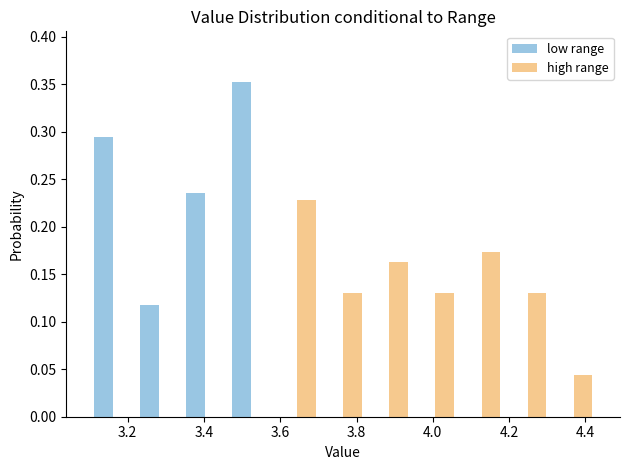

Reading left to right, list every range on the x-axis with the height of the bar of each series over it. Neither the bar edges nor the heights are printed on the chart, so give them approximately, as read against the axes.

3.10 to 3.22: low range=0.295	high range=0
3.22 to 3.34: low range=0.120	high range=0
3.34 to 3.46: low range=0.235	high range=0
3.46 to 3.58: low range=0.355	high range=0
3.58 to 3.70: low range=0	high range=0.230
3.70 to 3.82: low range=0	high range=0.130
3.82 to 3.94: low range=0	high range=0.165
3.94 to 4.06: low range=0	high range=0.130
4.06 to 4.18: low range=0	high range=0.175
4.18 to 4.30: low range=0	high range=0.130
4.30 to 4.44: low range=0	high range=0.045